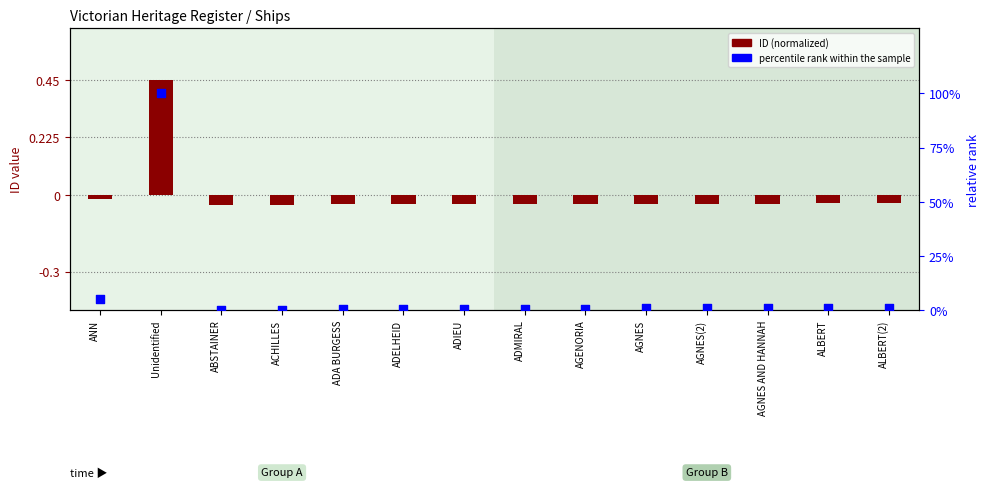

Which series has the largest total across all categories?

percentile rank within sample